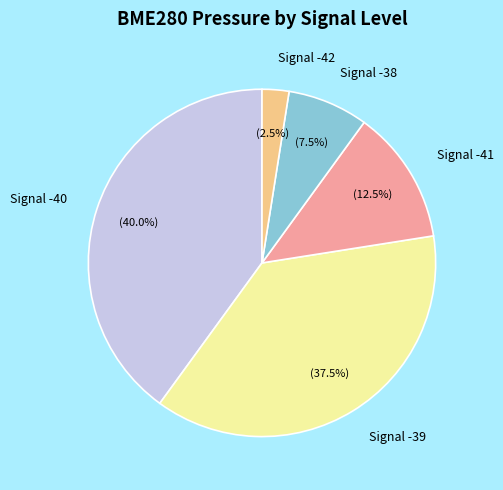

Count the number of slices in the pie.

5